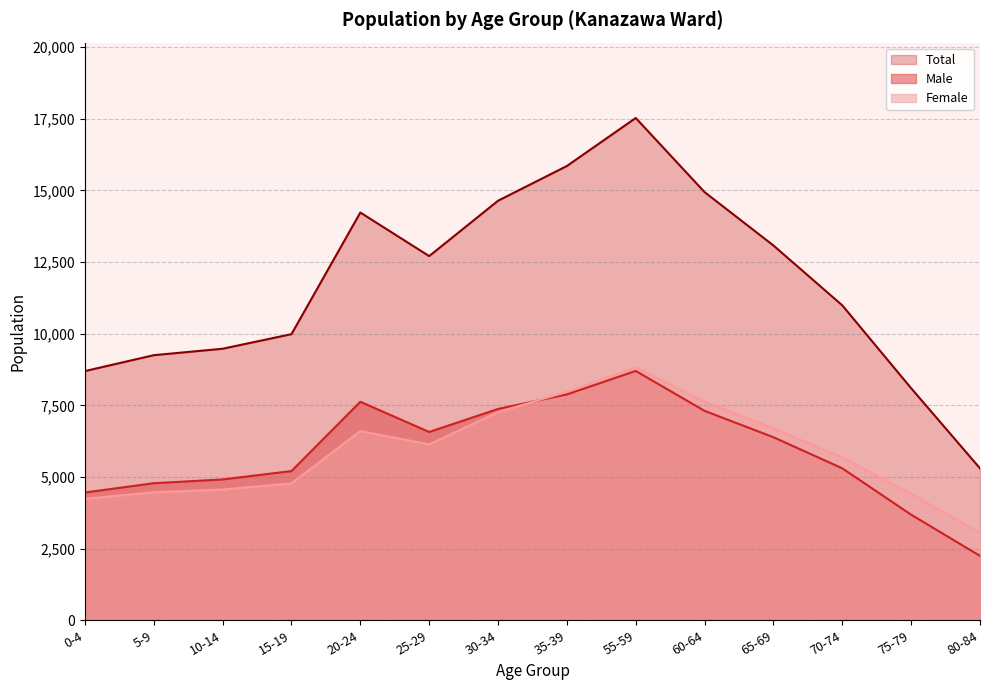

The Male series shows 7897 at 0-4. True or false?

False